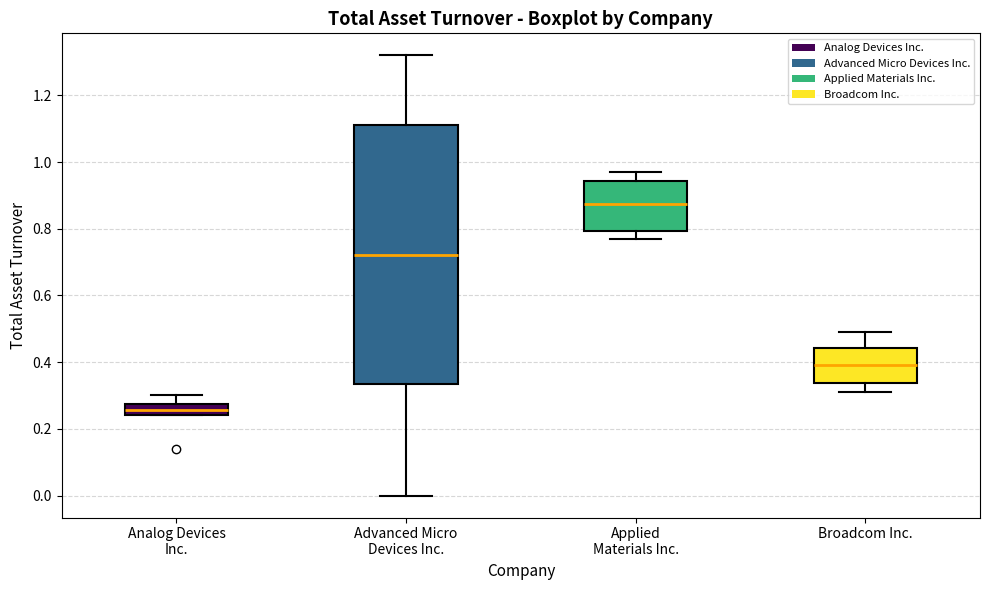

Which box is the tallest, from its lower edge to its upper edge?

Advanced Micro Devices Inc.